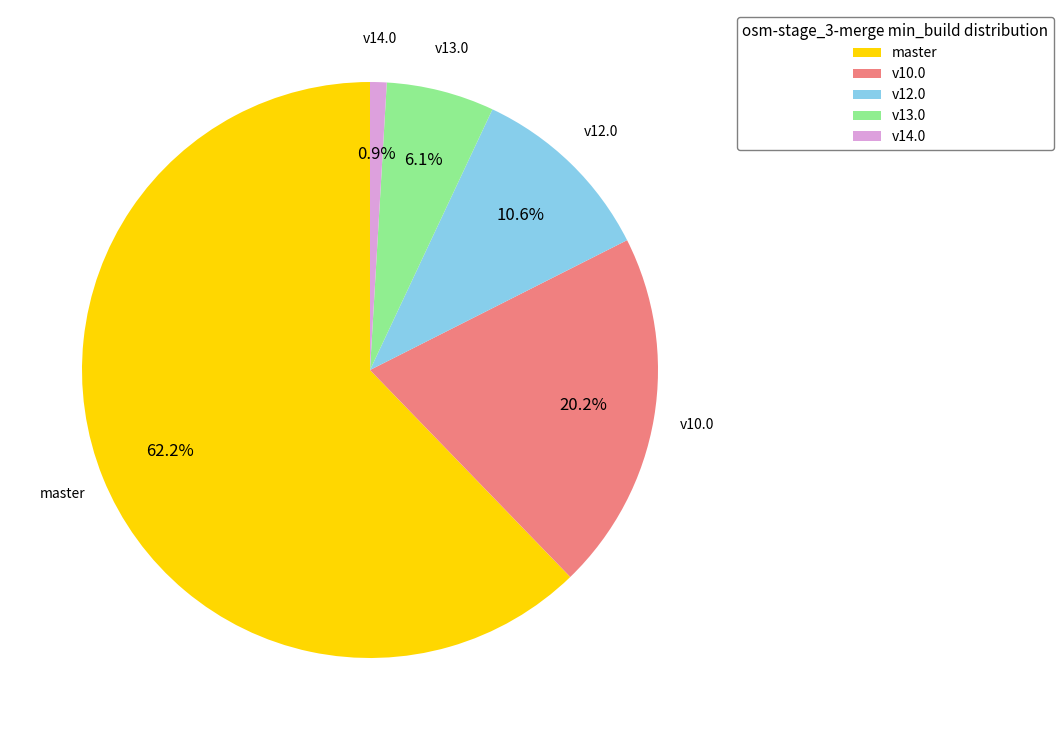

Which category accounts for the majority?

master